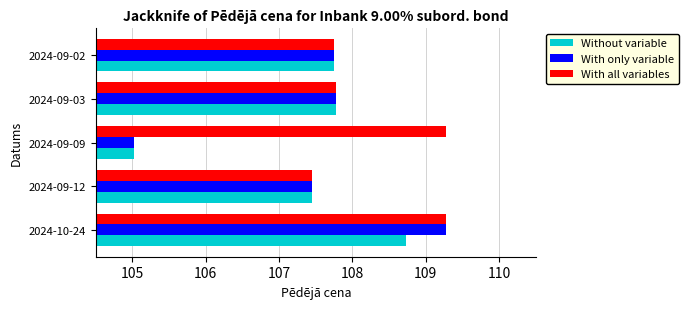

What is the greatest value displayed?

109.3